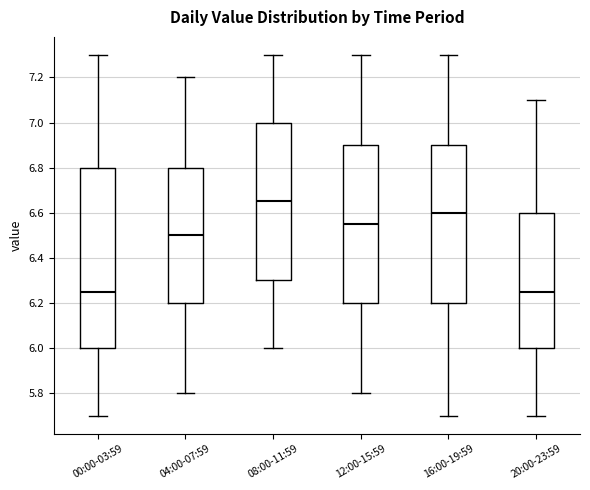

Reading left to right, transcribe this box plot: for each box, give where its median line is, the range the box spans, and where its two whiskers end, as read against the y-axis. The values are not printed on the chart, so give them approximately, as read against the axis.

00:00-03:59: median 6.26, box 6.00 to 6.80, whiskers 5.70 to 7.30
04:00-07:59: median 6.50, box 6.20 to 6.80, whiskers 5.80 to 7.20
08:00-11:59: median 6.66, box 6.30 to 7.00, whiskers 6.00 to 7.30
12:00-15:59: median 6.56, box 6.20 to 6.90, whiskers 5.80 to 7.30
16:00-19:59: median 6.60, box 6.20 to 6.90, whiskers 5.70 to 7.30
20:00-23:59: median 6.26, box 6.00 to 6.60, whiskers 5.70 to 7.10